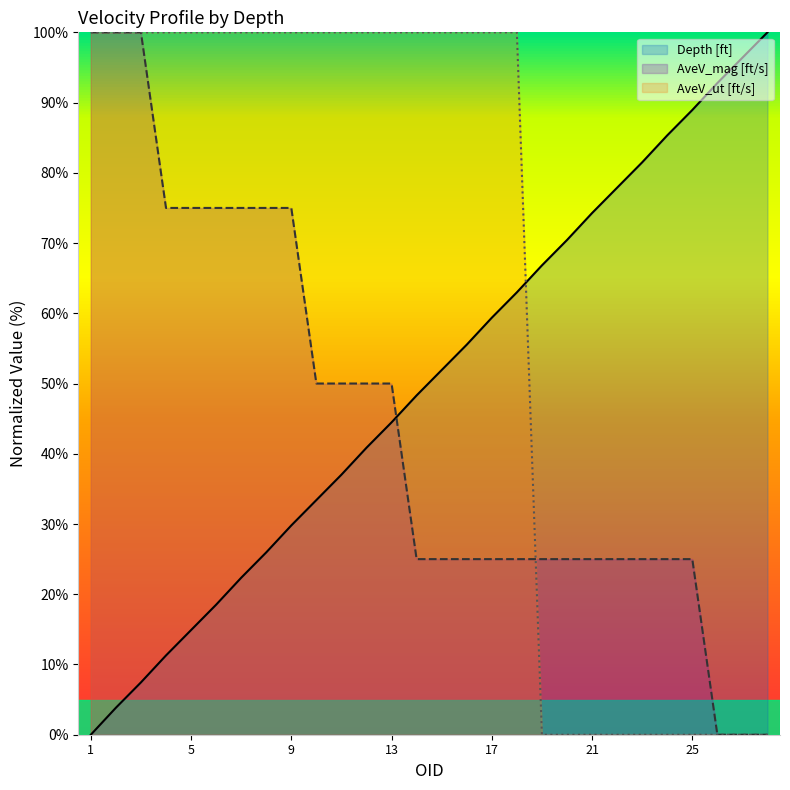

How many times do Depth [ft] and AveV_ut [ft/s] cross each other?

1